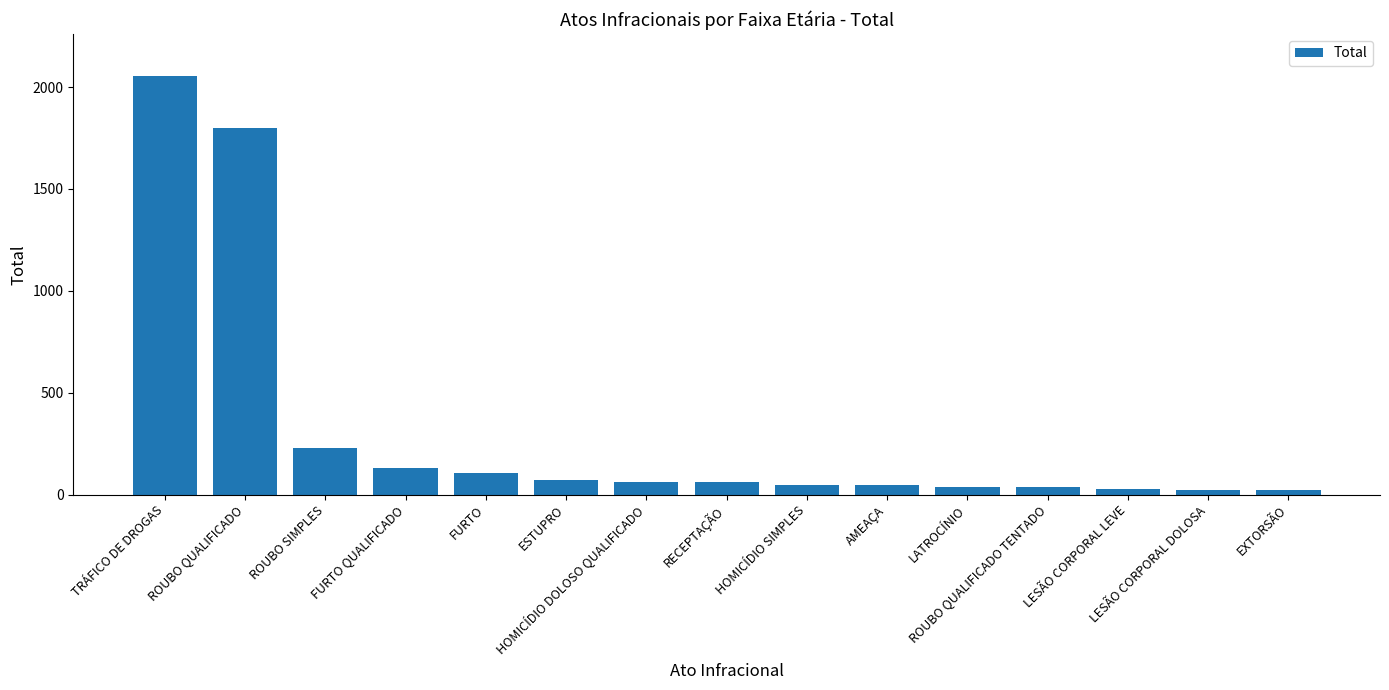

How many data points are less than 62?

7